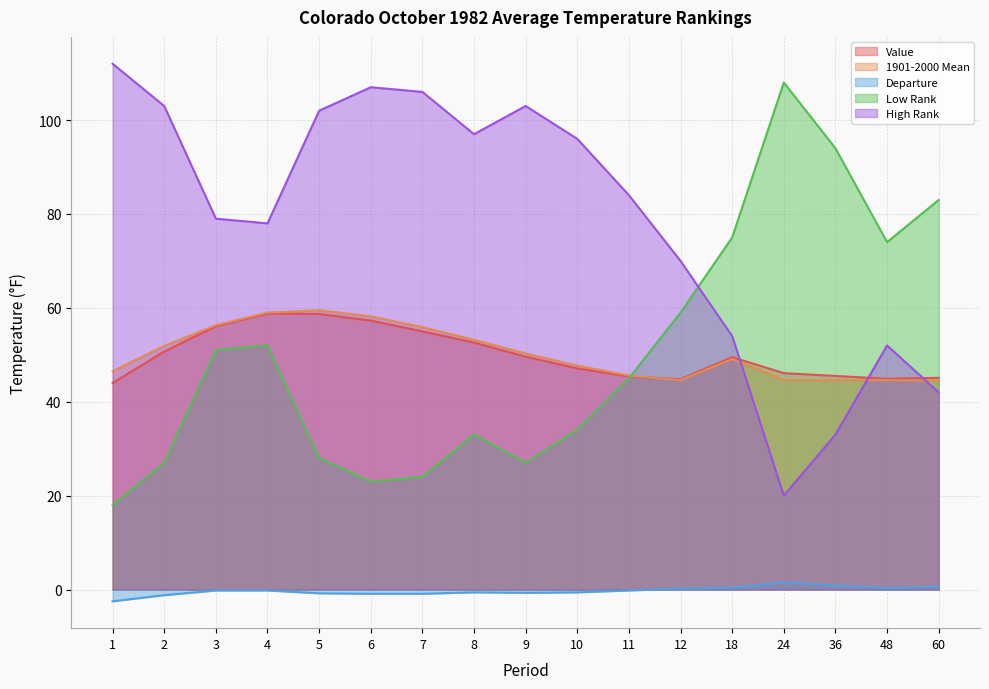

At how many categories does at least one series exceed 61?

17